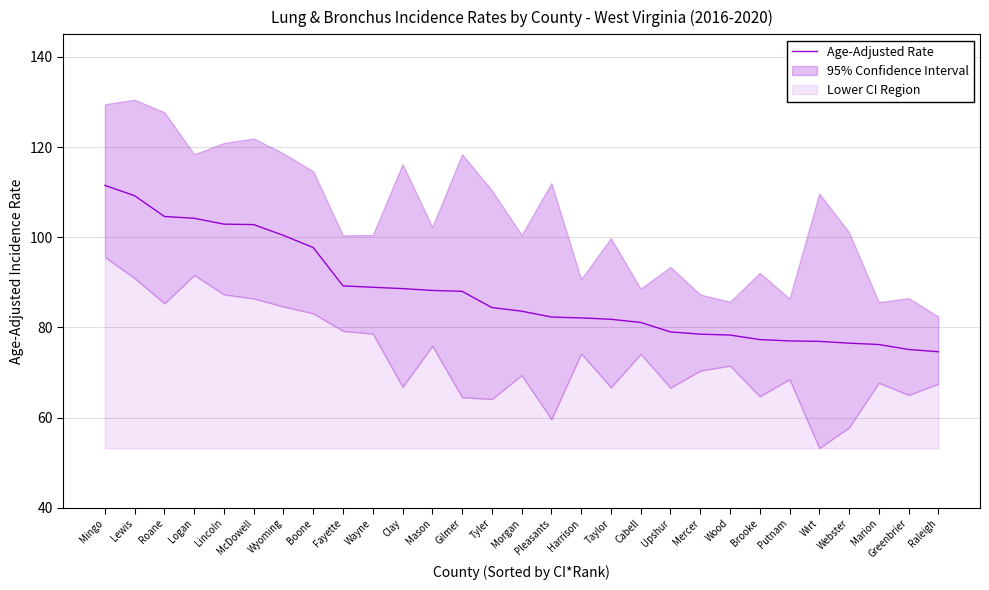

What is the label of the 10th point from the left?

Wayne